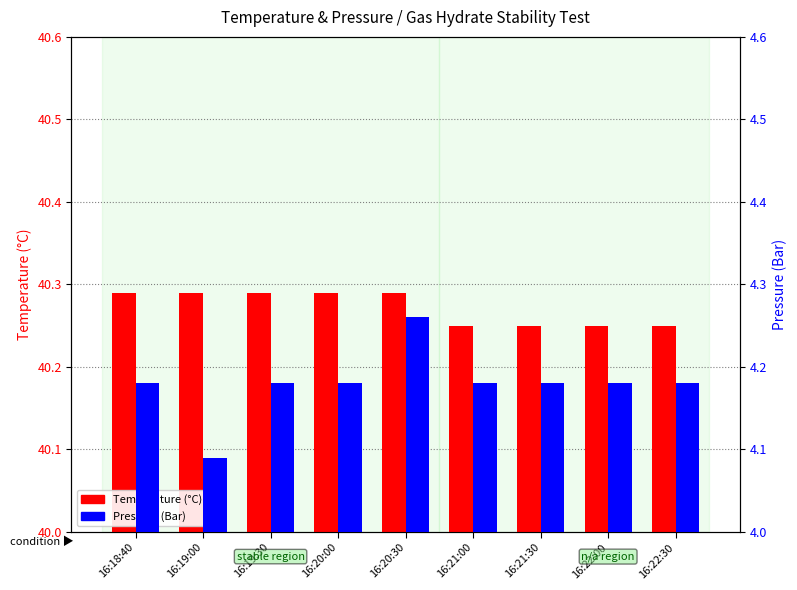

What position from the left is 16:21:00?

6